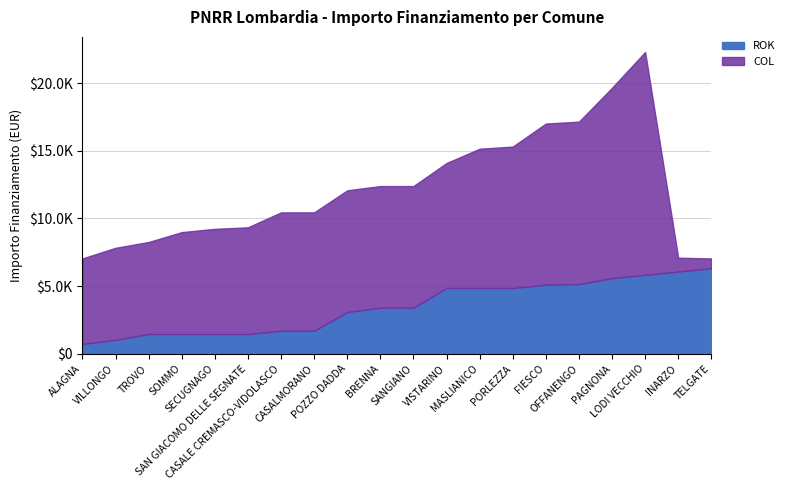

List the labels in order of value, largest first.

TELGATE, INARZO, LODI VECCHIO, PAGNONA, OFFANENGO, FIESCO, VISTARINO, MASLIANICO, PORLEZZA, BRENNA, SANGIANO, POZZO DADDA, CASALE CREMASCO-VIDOLASCO, CASALMORANO, TROVO, SOMMO, SECUGNAGO, SAN GIACOMO DELLE SEGNATE, VILLONGO, ALAGNA